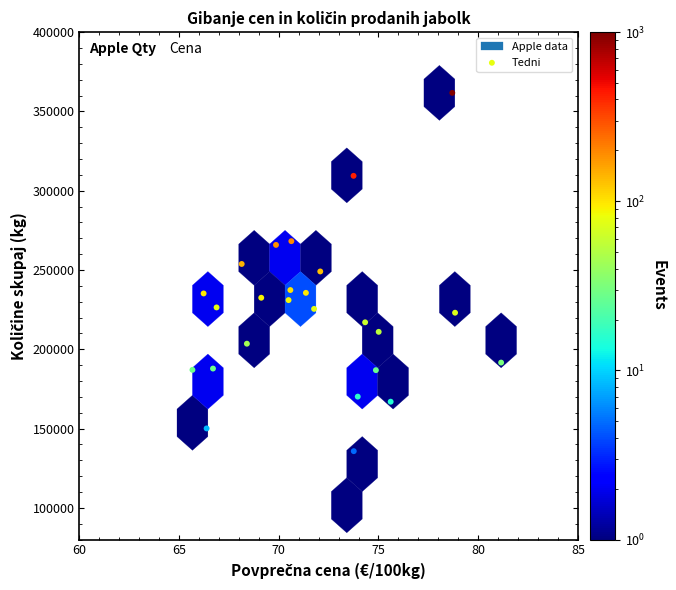

What is the range of Y values (max minus min)?

260056